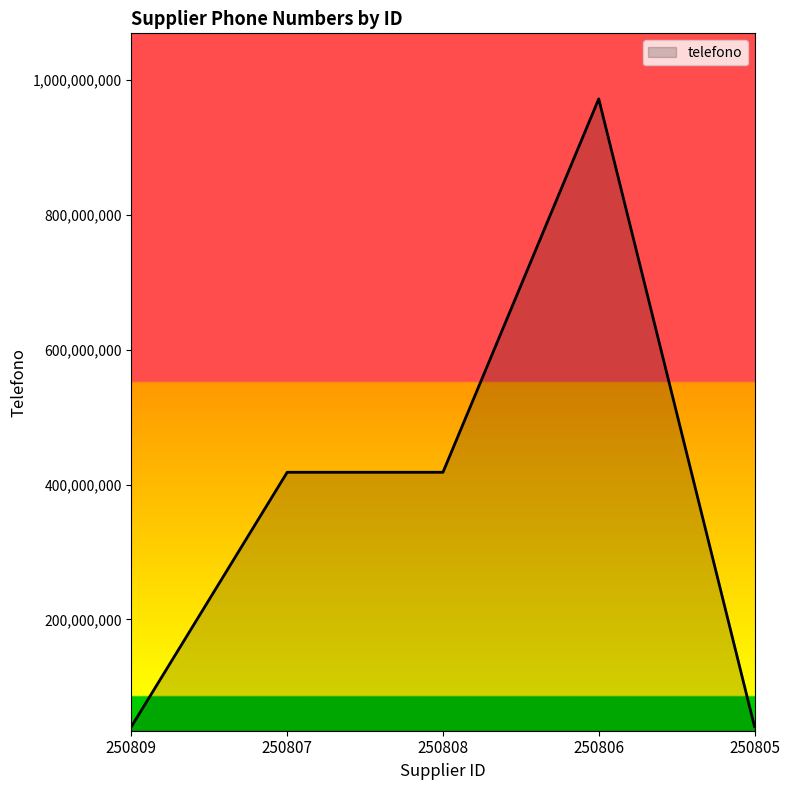

At which category does the chart reach its peak across all series?

250806